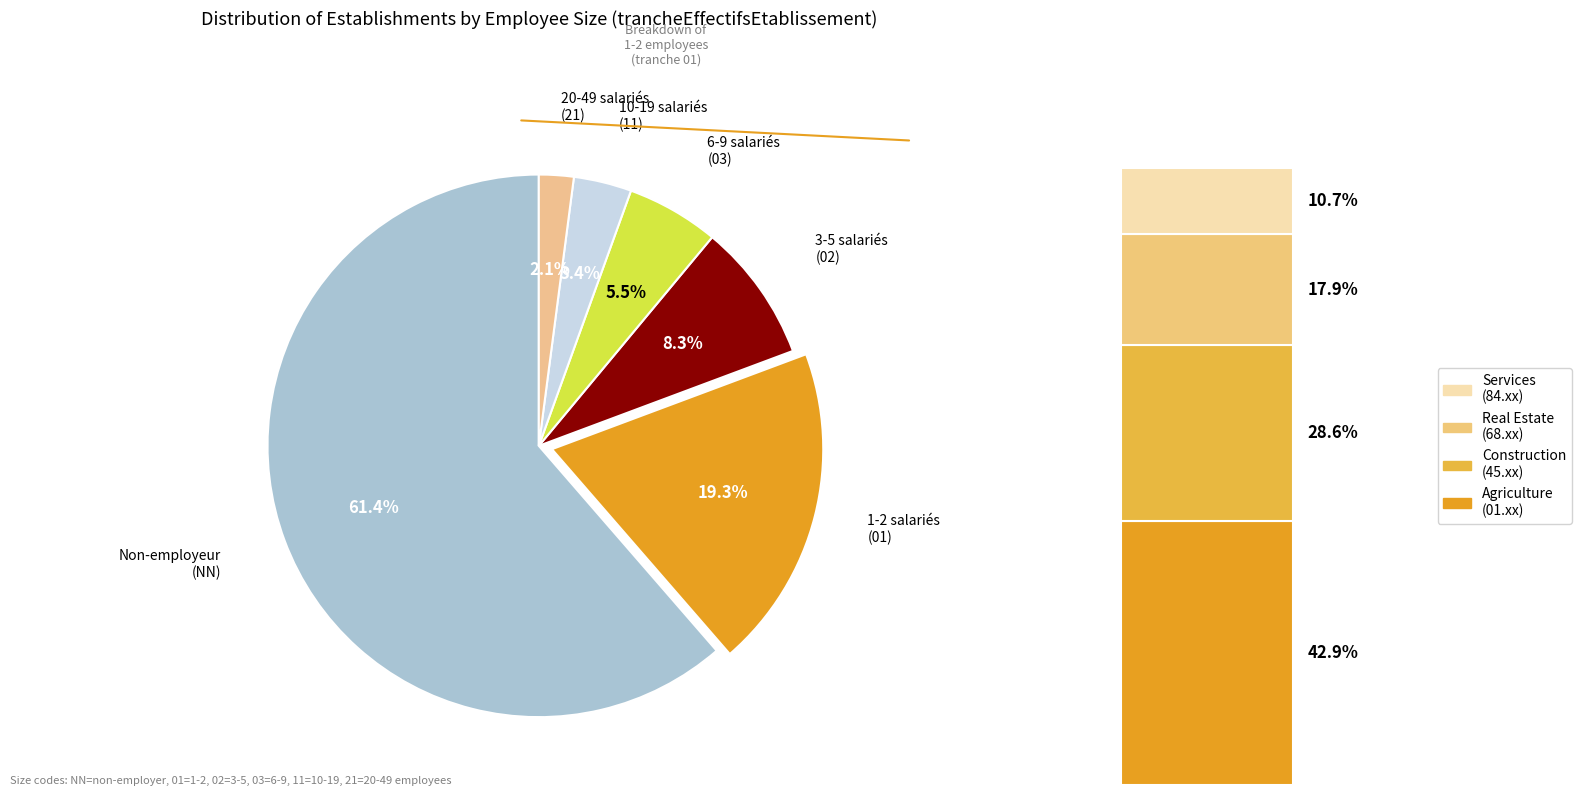

How many segments does this pie chart have?

6